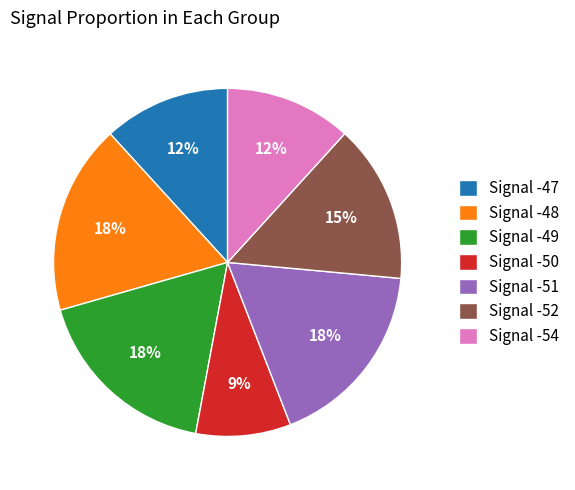

What is the smallest slice in the pie chart?

Signal -50